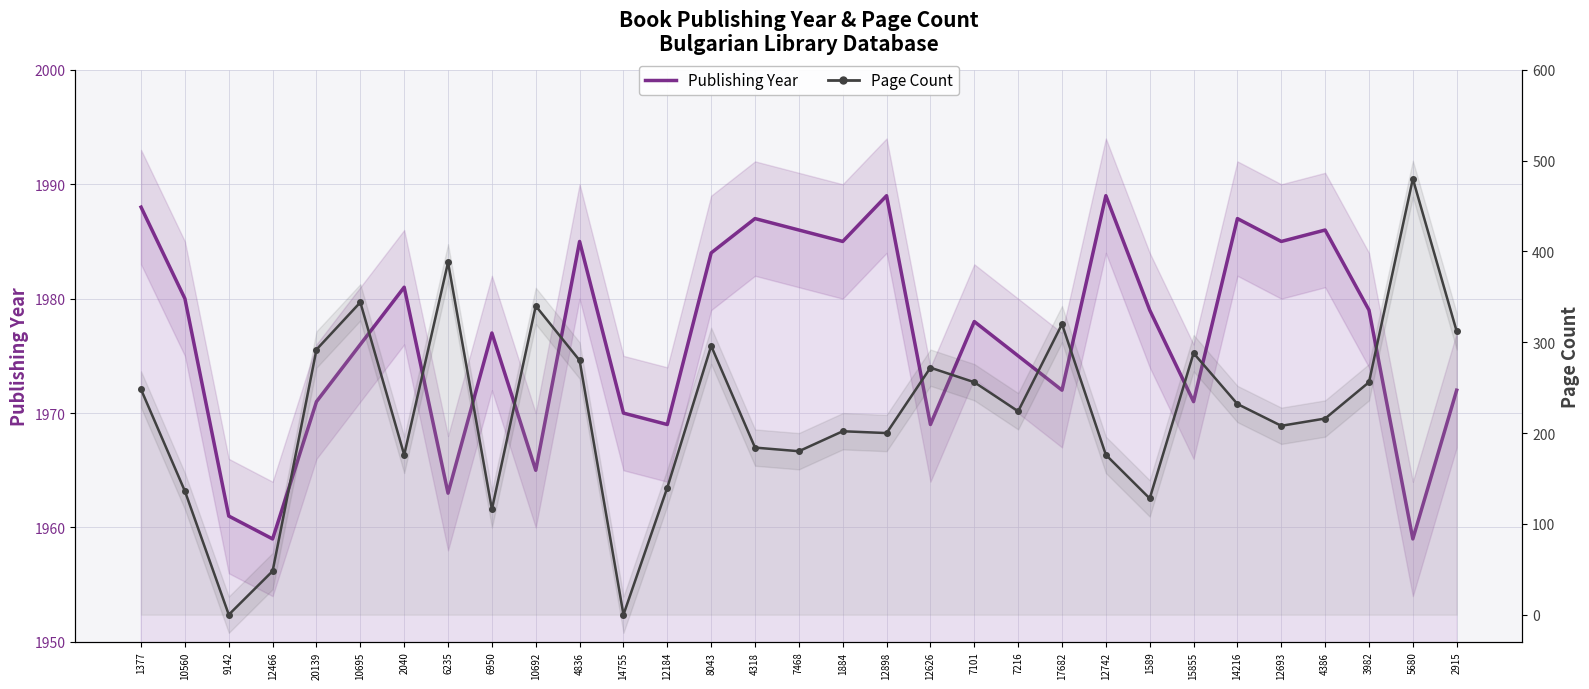

How many values in the Page Count series exceed 224?

15